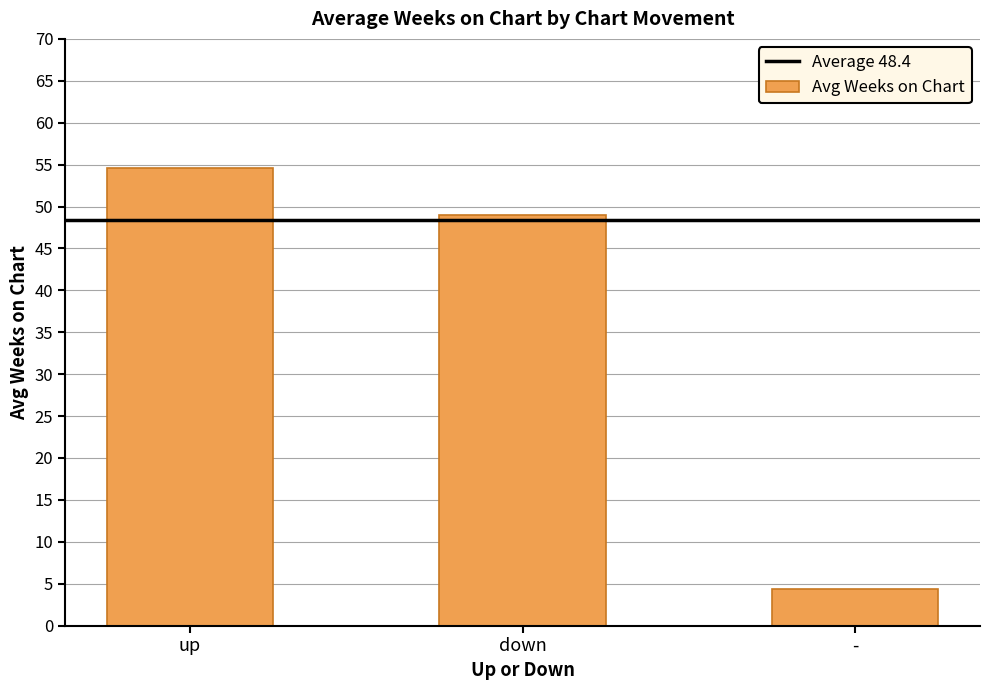

Does the chart contain stacked bars?

No